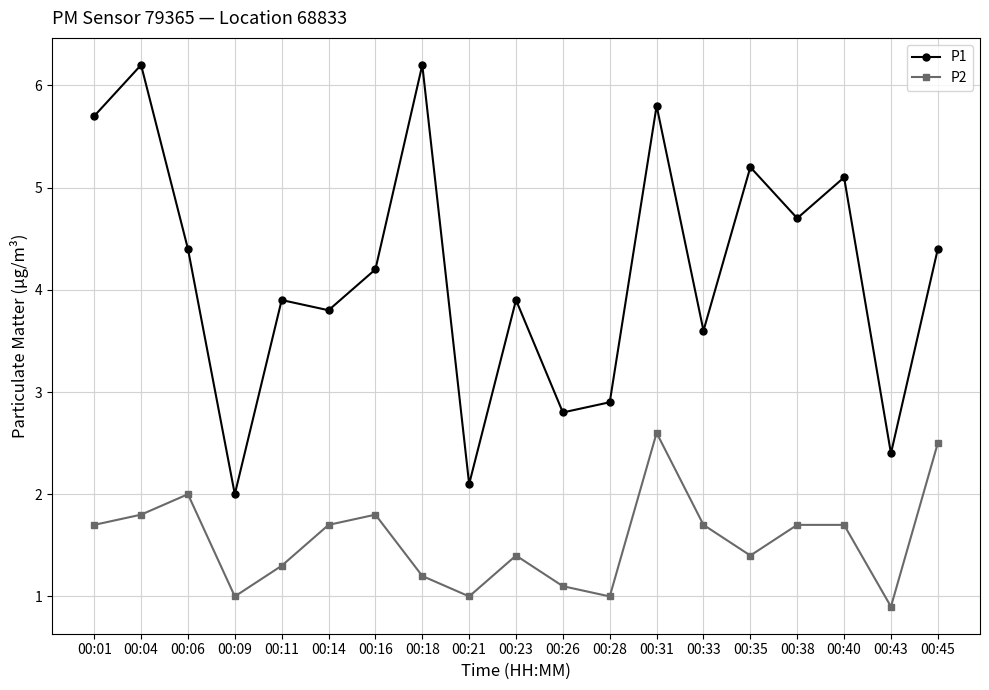

What is the difference between the P1 values at 00:11 and 00:16?

0.3